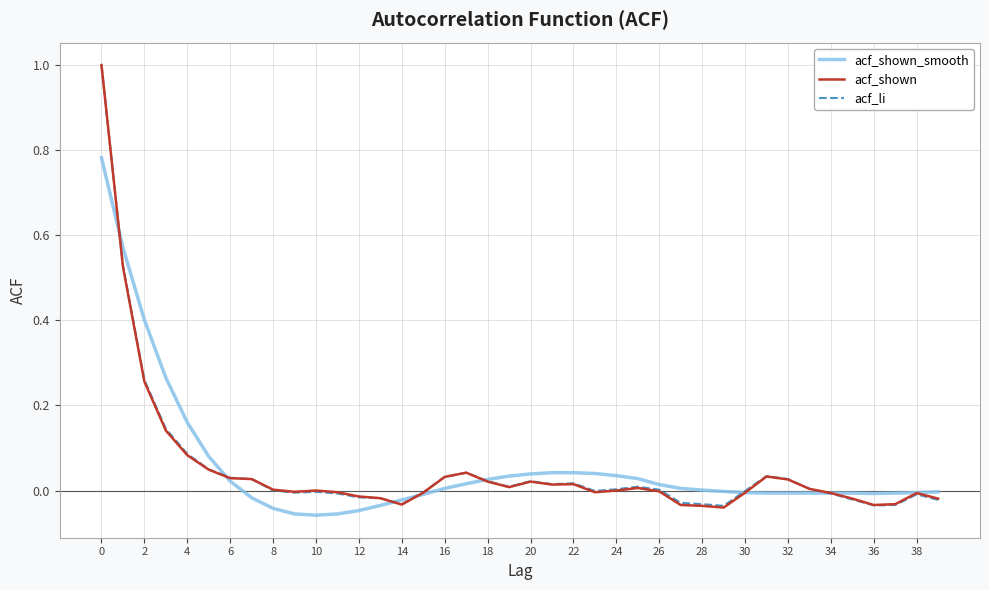

How many lines are shown in the chart?

3